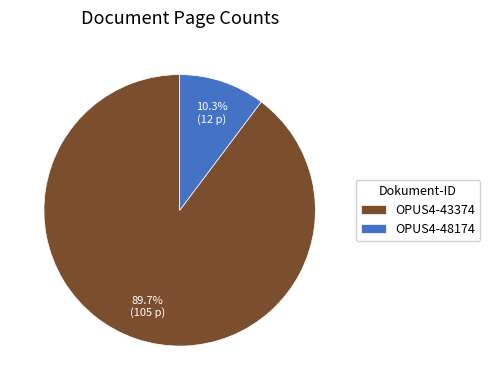

Which has a higher value, OPUS4-48174 or OPUS4-43374?

OPUS4-43374